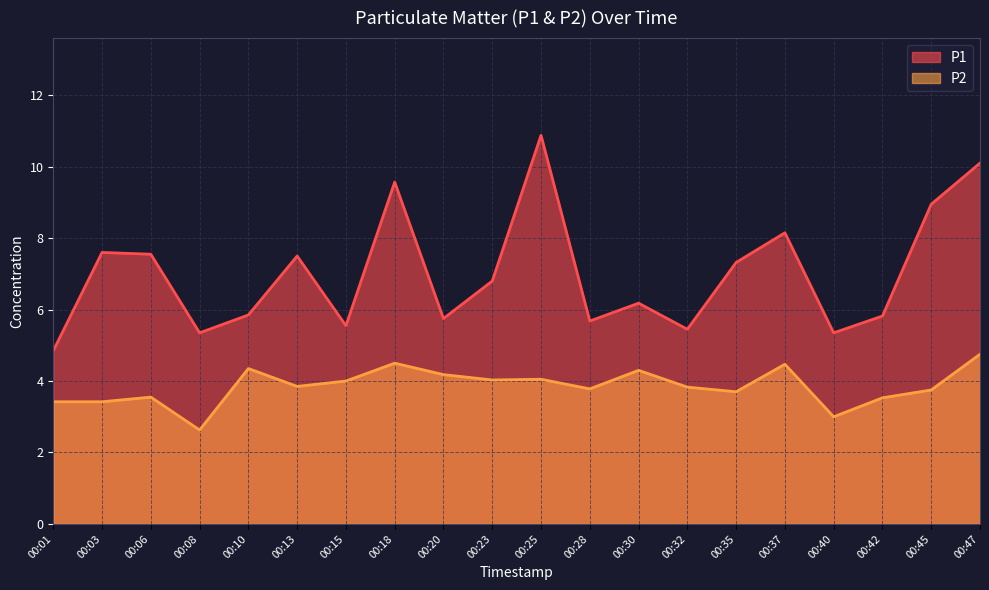

How many series are shown in this chart?

2